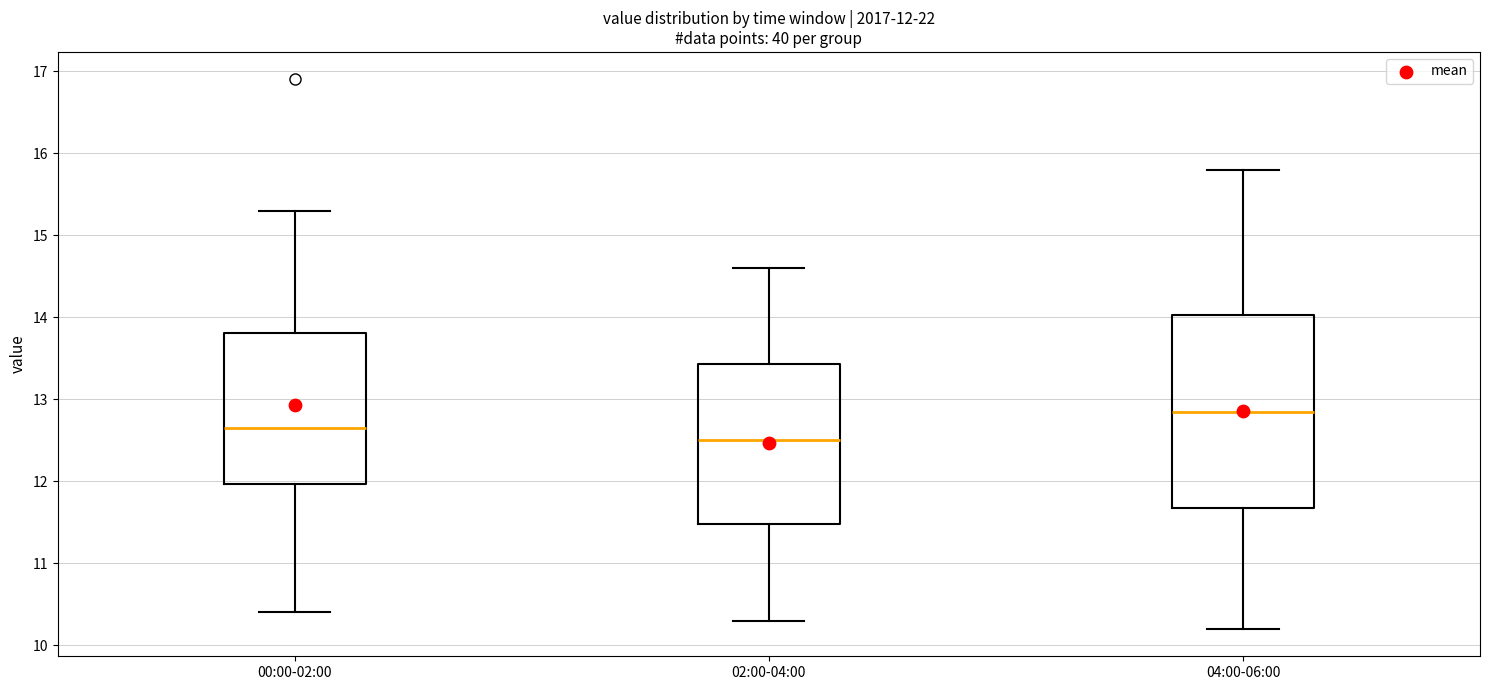

Which box is the tallest, from its lower edge to its upper edge?

04:00-06:00